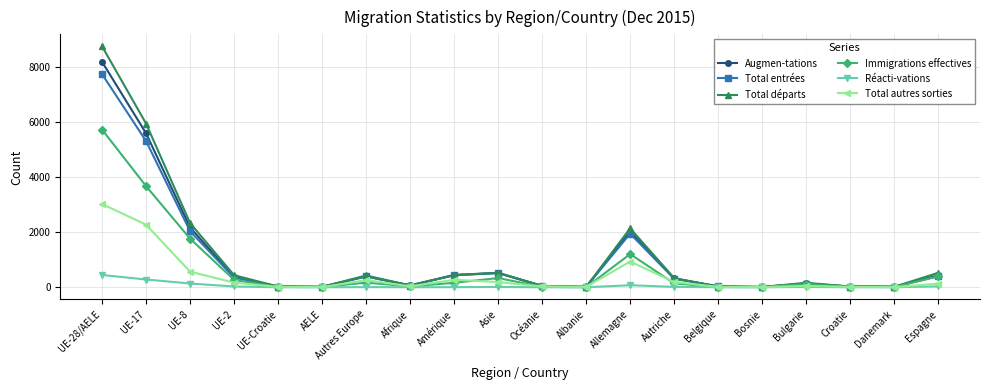

What is the label of the 6th point from the left?

AELE